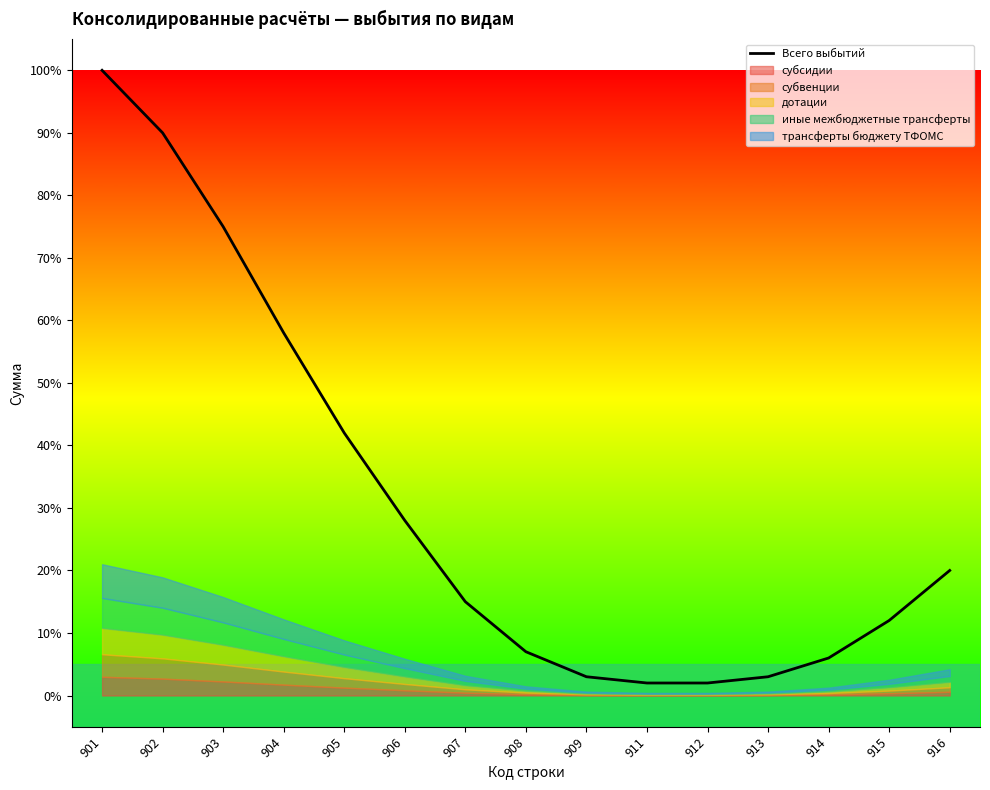

The value at 901 is 1.0. True or false?

True